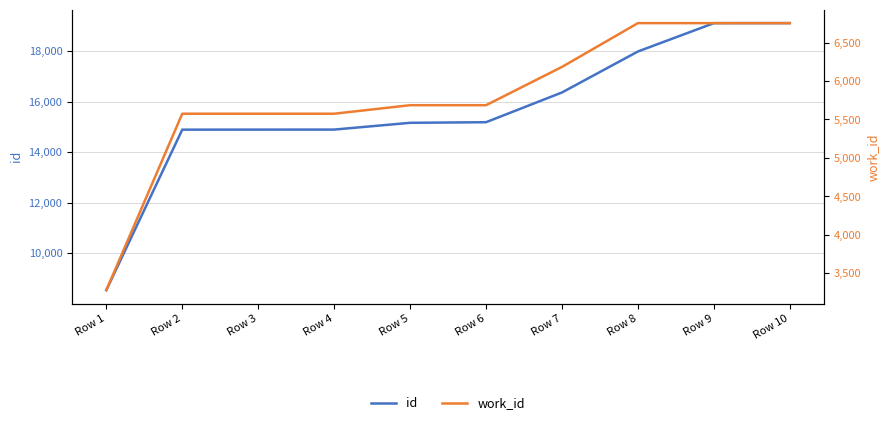

Rank the categories by work_id value from highest to lowest.

Row 8, Row 9, Row 10, Row 7, Row 5, Row 6, Row 2, Row 3, Row 4, Row 1